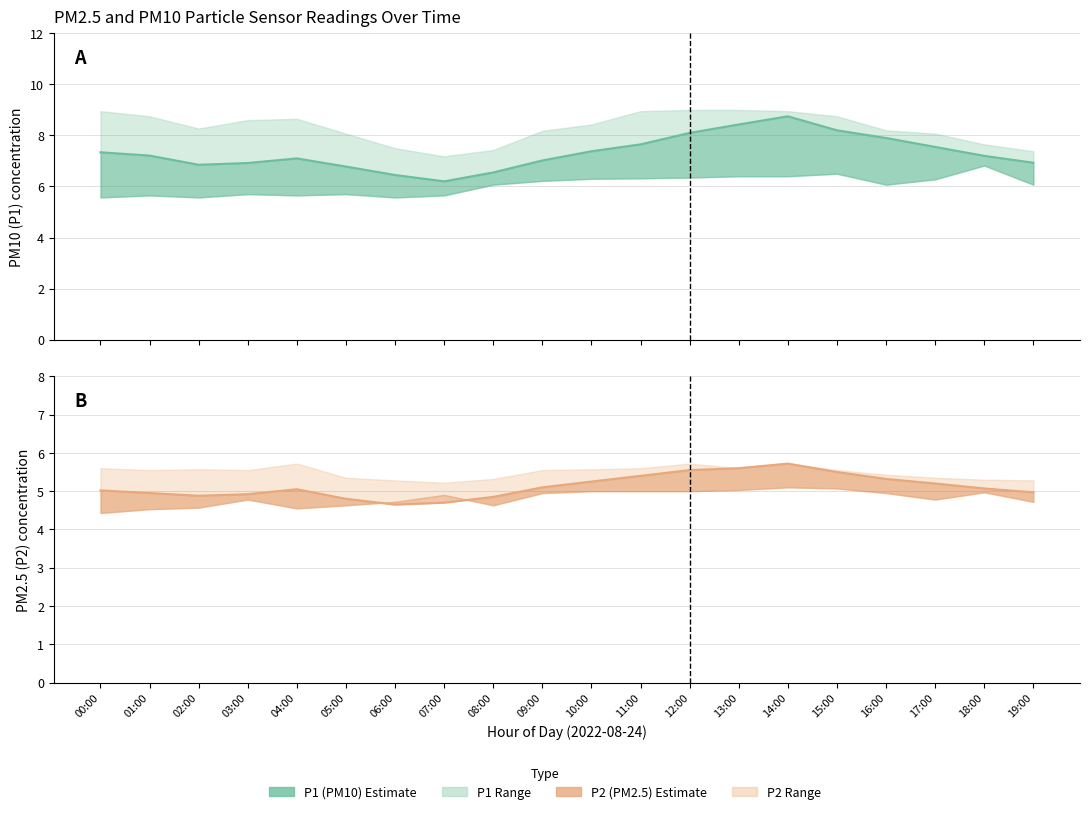

True or false: P2 estimate and P1 estimate cross at least once.

False